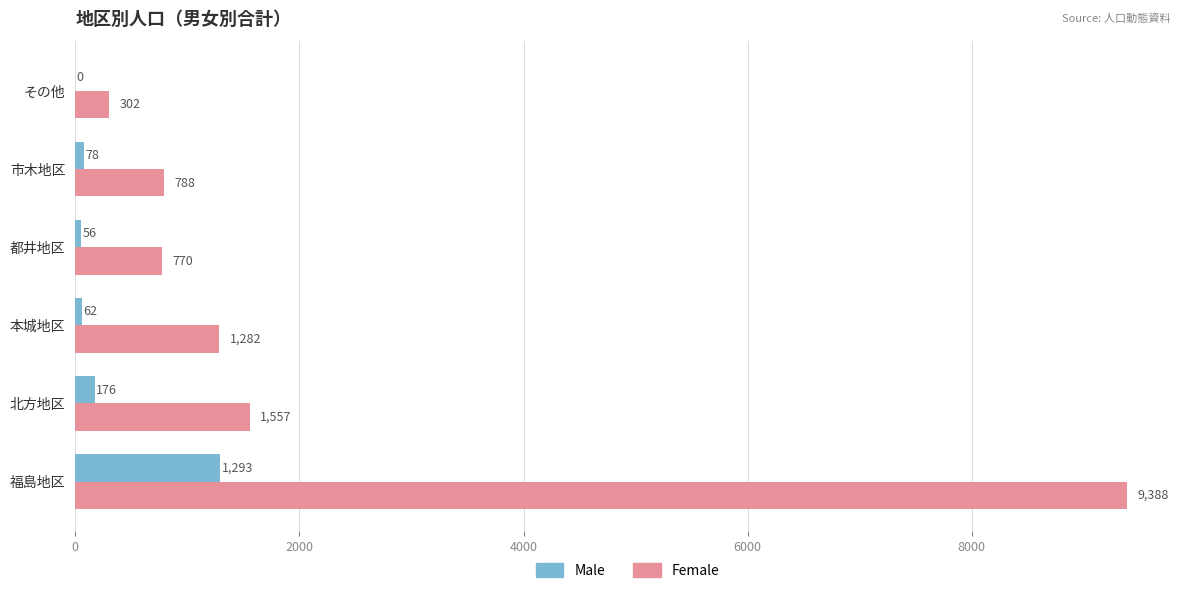

Is it true that Female equals 1557 at 北方地区?

True